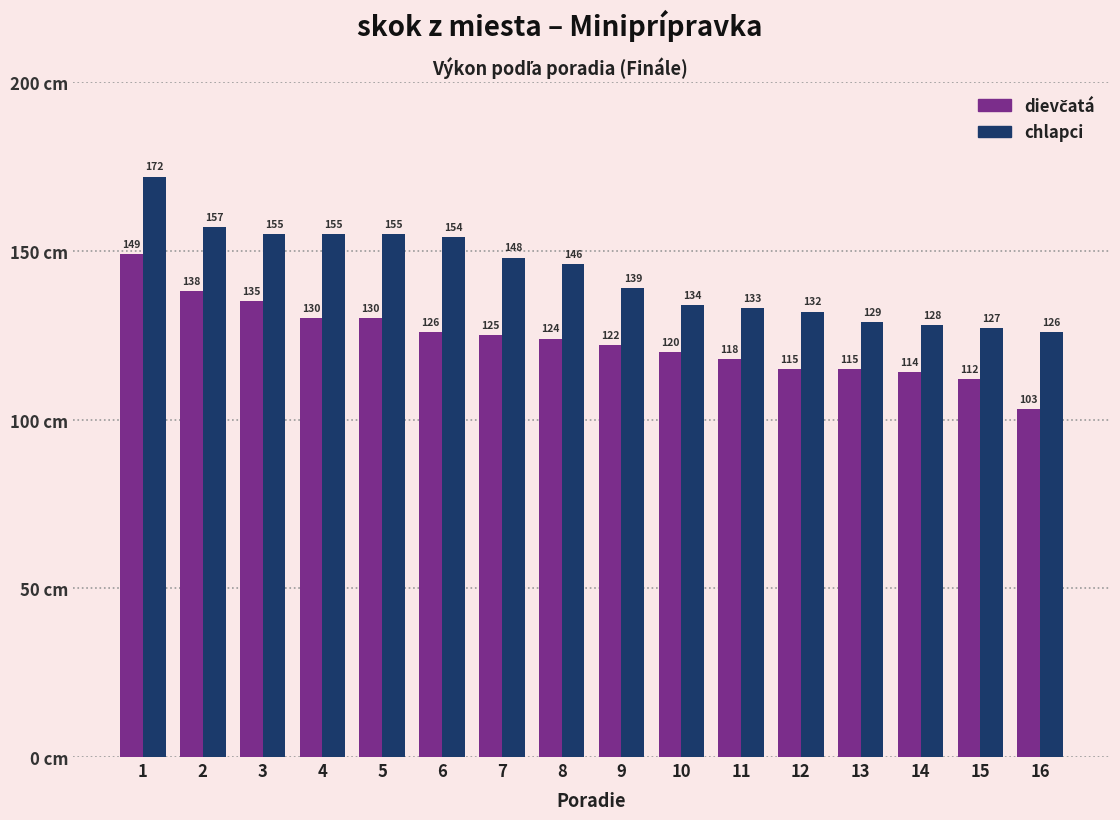

How many bars are there in total?

32